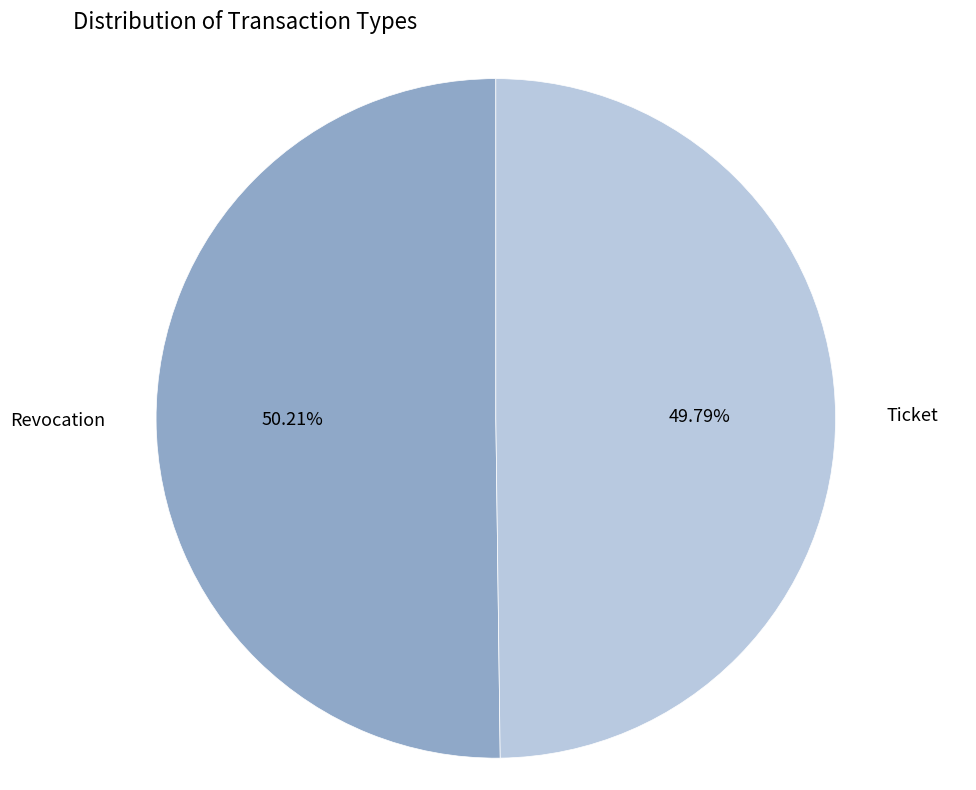

Does any single category account for the majority?

Yes